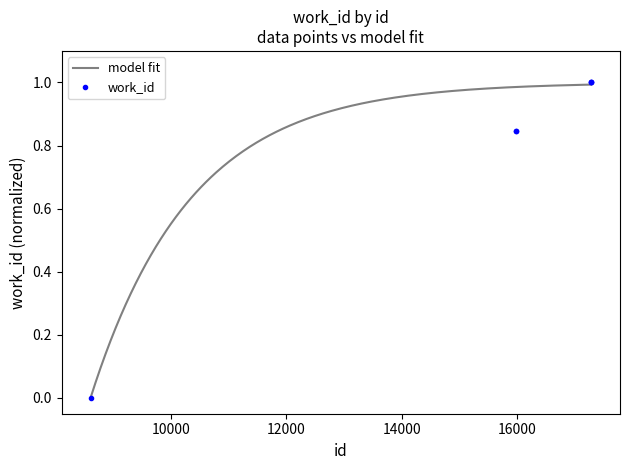

What is the sum of the values at 17276 and 15970?

1.8